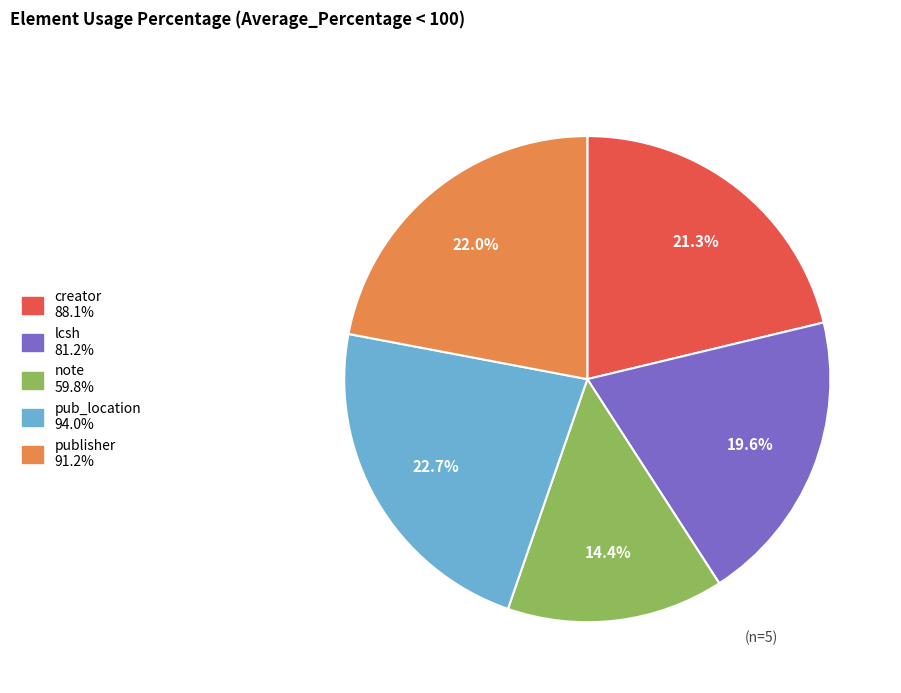

To the nearest percent, what percentage of the pie is pub_location?

23%